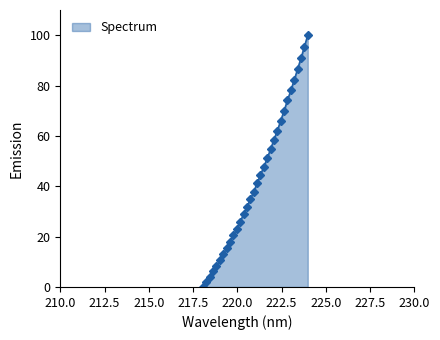

What is the value of the 17th point from the left?

41.1